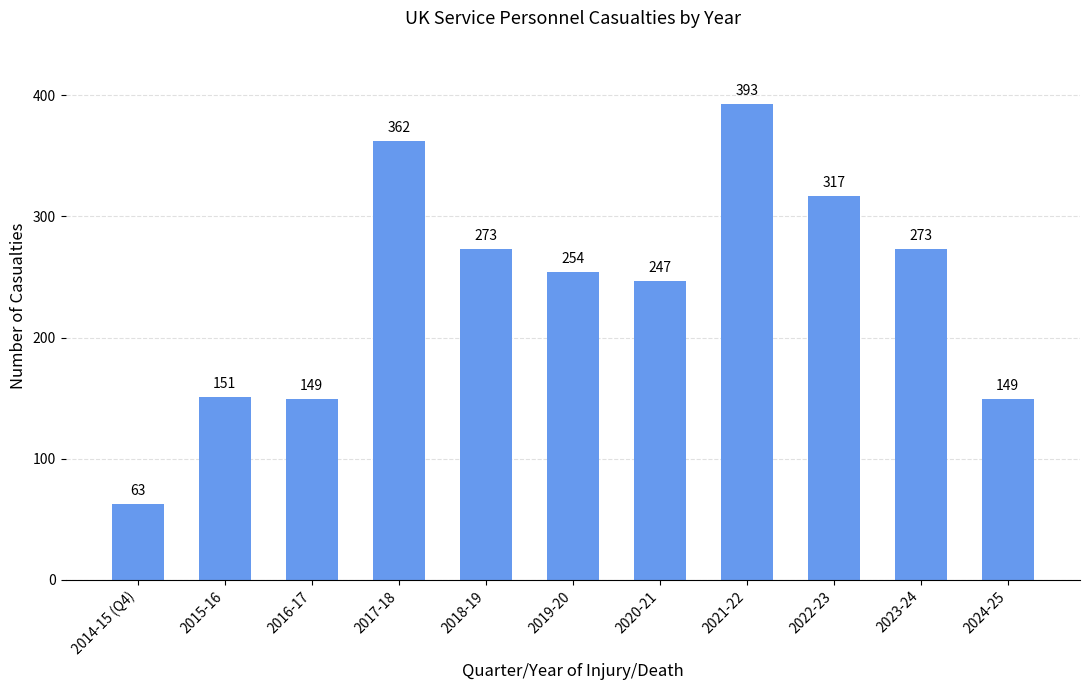

Is it true that the value at 2023-24 is 273?

True